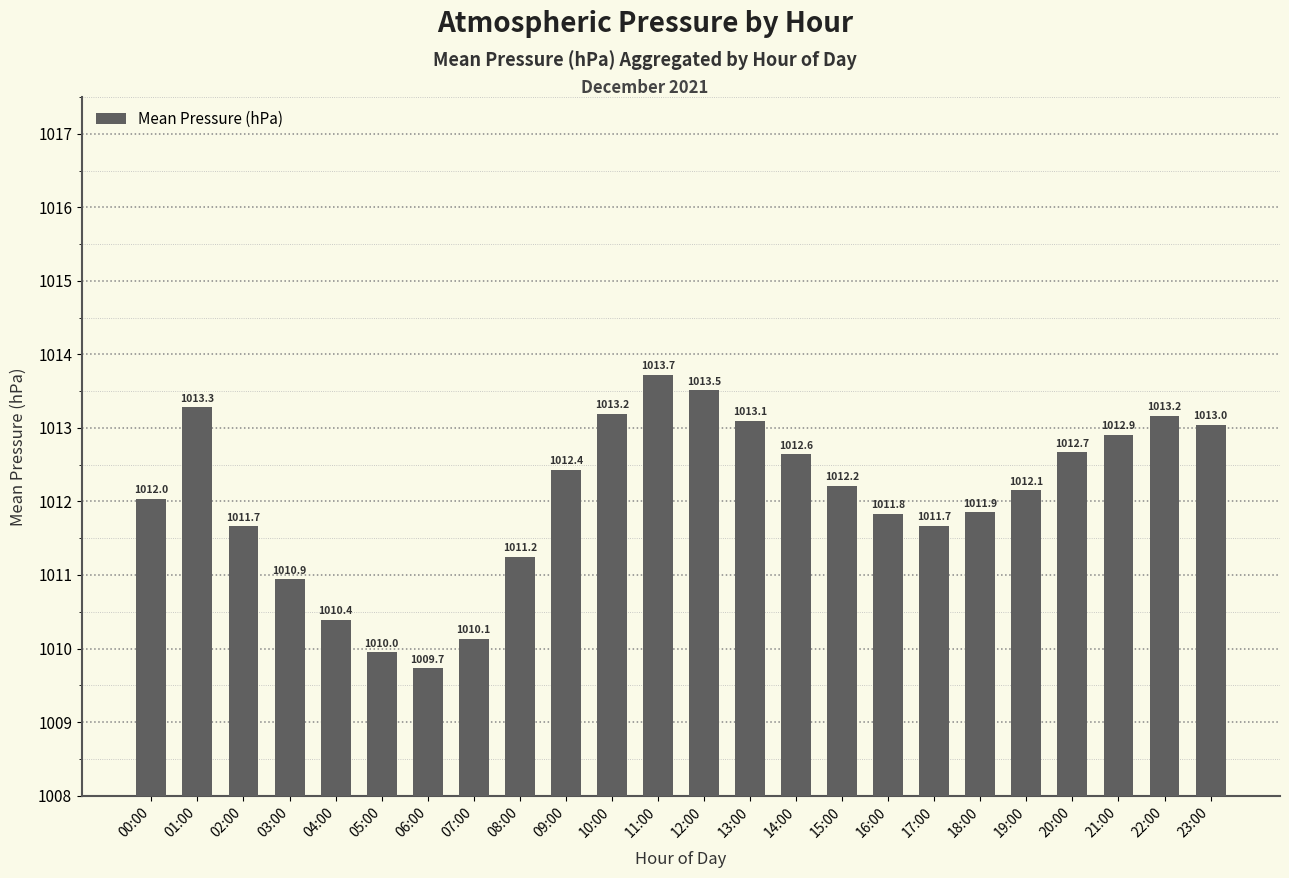

What is the average value?

1012.1